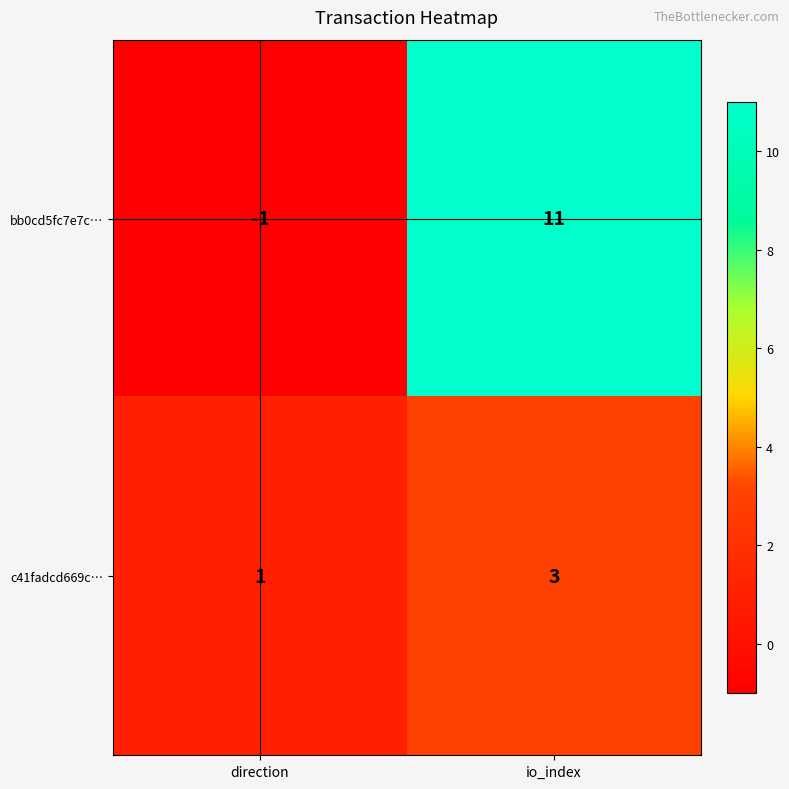

Reading left to right, extract all data points from this chart.

bb0cd5fc7e7c…: -1	11
c41fadcd669c…: 1	3